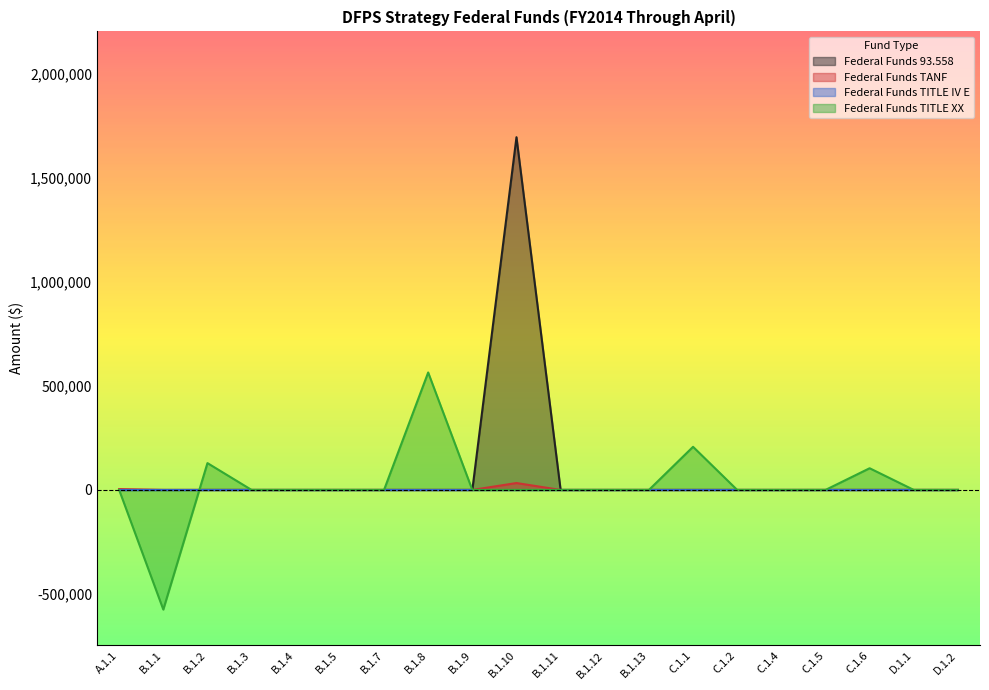

How many data points does each series have?

20